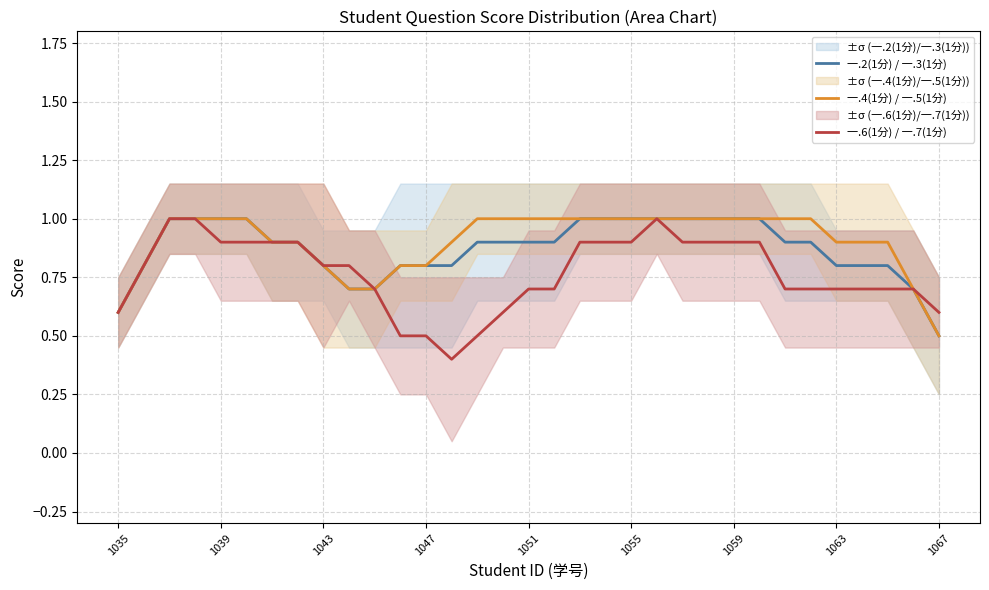

True or false: 一.6(1分) / 一.7(1分) has a value of 0.7 at 1063.

True